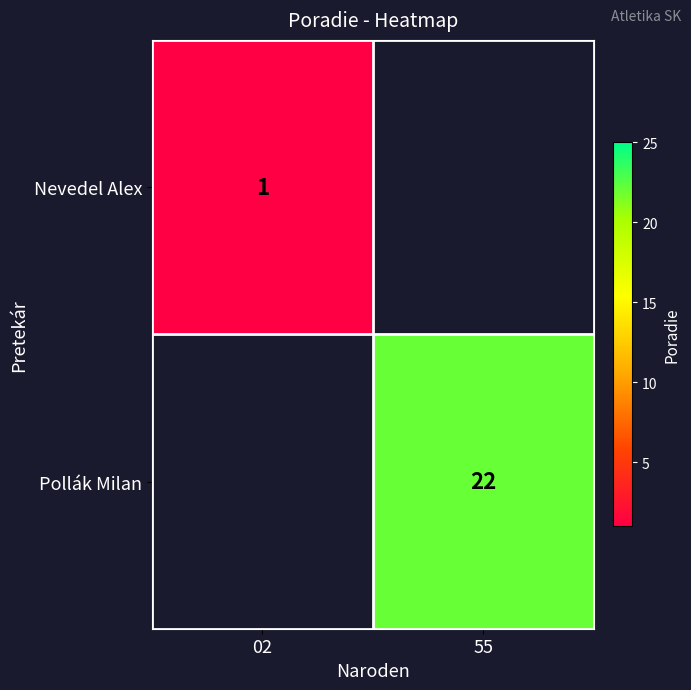

True or false: Pollák Milan has a value of 22 at 55.

True